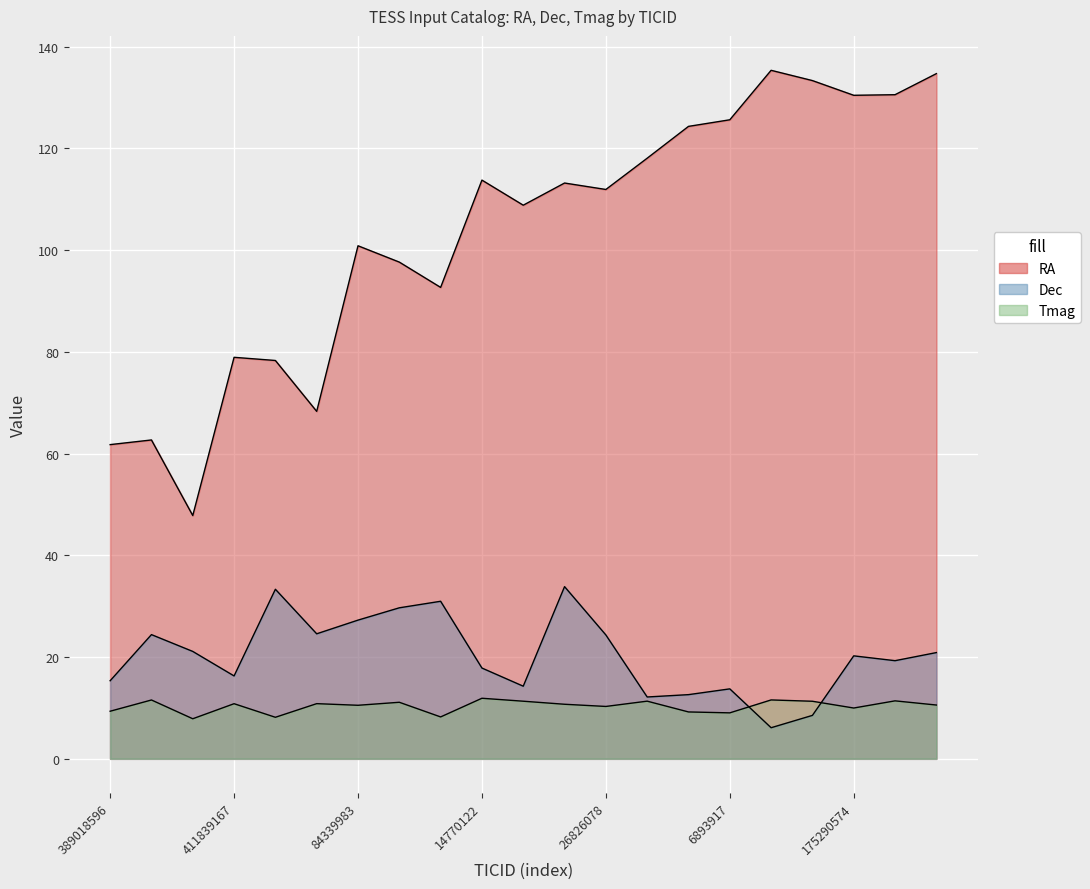

What is the value of the RA point at the 6th from the left?

68.3